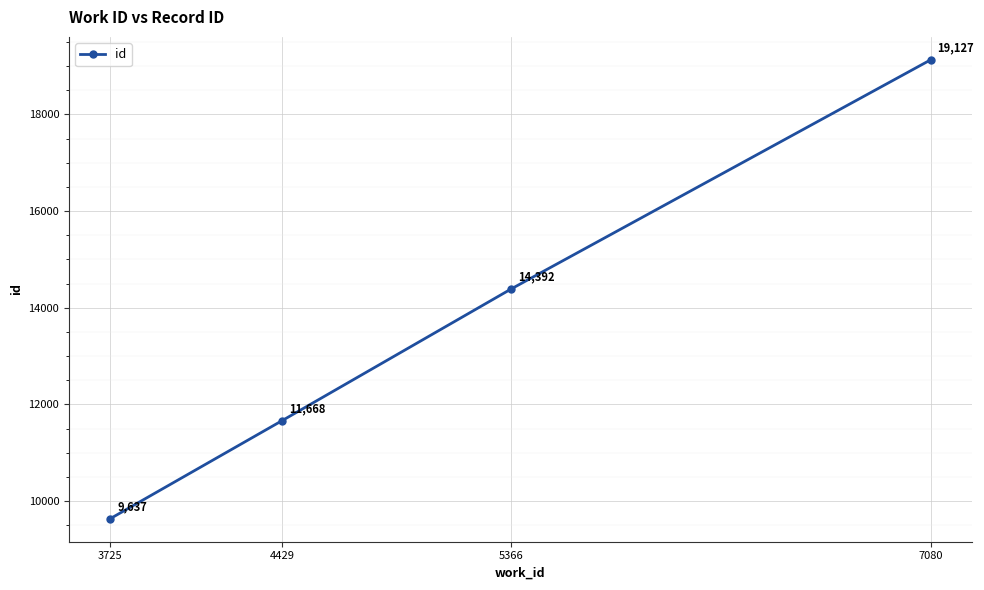

Reading left to right, what are all the values shown in this chart?

9637	11668	14392	19127